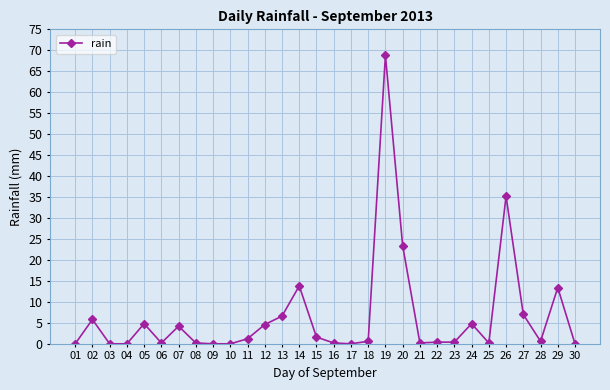

What is the change in value from 20 to 26?

+11.8